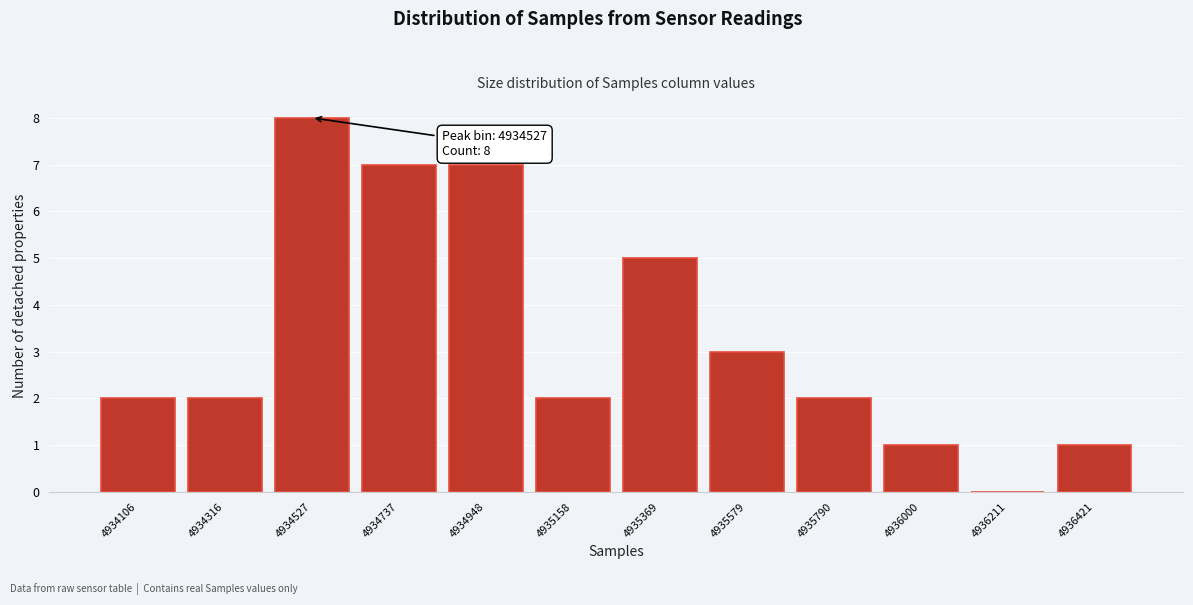

Reading right to left, what are all the values shown in this chart?

4936421=1	4936211=0	4936000=1	4935790=2	4935579=3	4935369=5	4935158=2	4934948=7	4934737=7	4934527=8	4934316=2	4934106=2